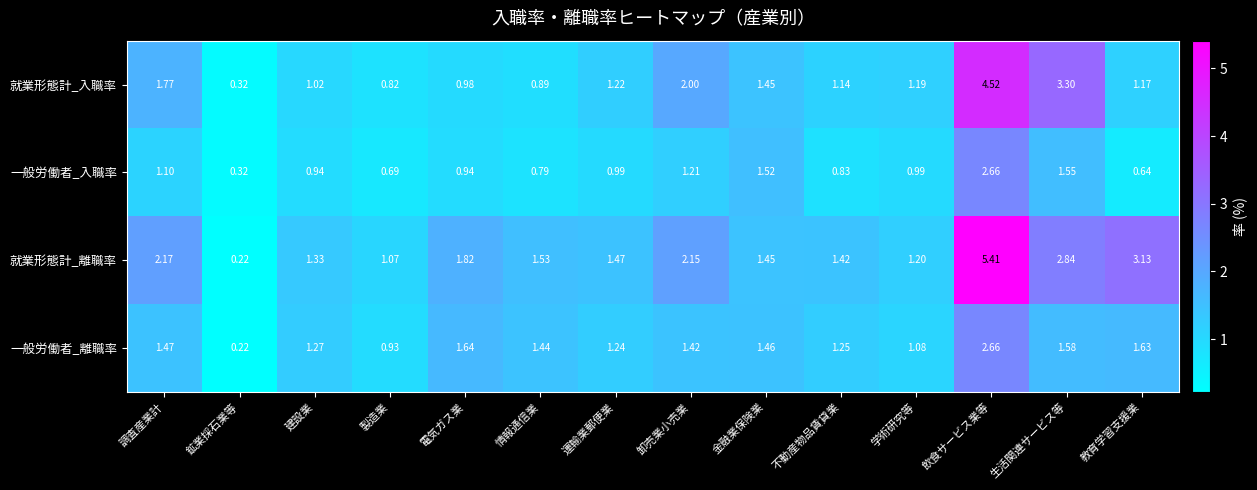

At which label does 就業形態計_入職率 reach its peak?

飲食サービス業等